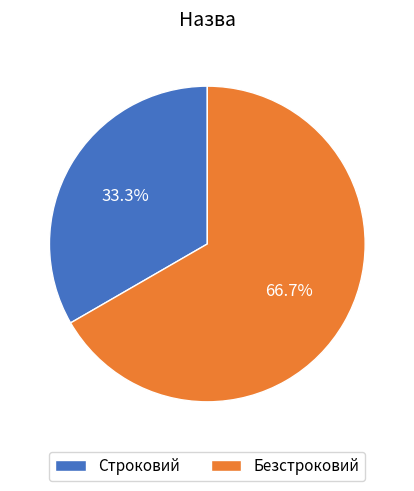

How many slices are in this pie chart?

2